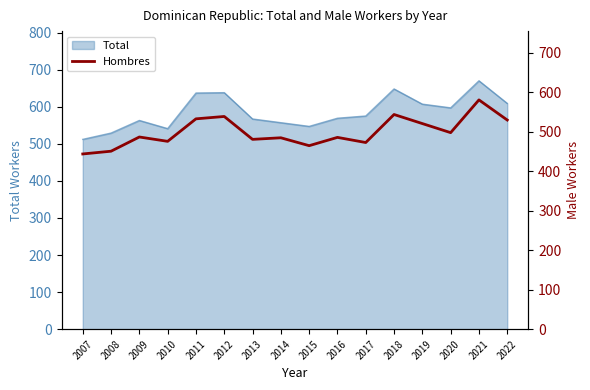

Which has a higher value, 2016 or 2007?

2016